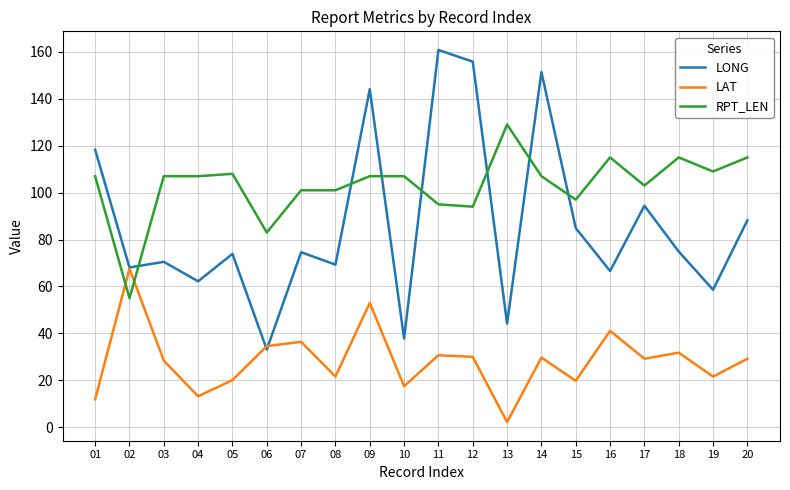

List the series in order of their peak value, lowest first.

LAT, RPT_LEN, LONG